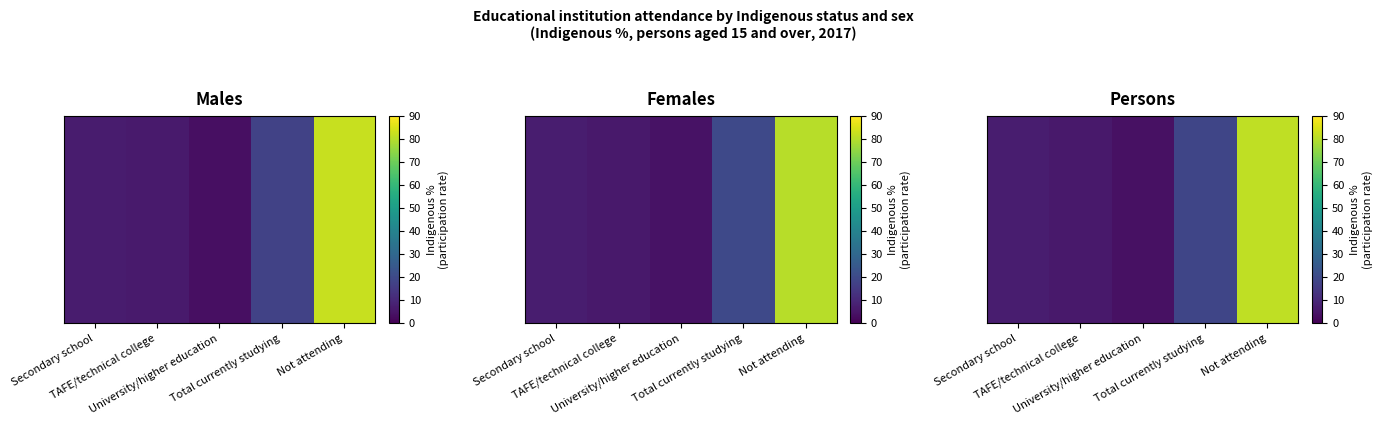

Which has a higher value, TAFE/technical college or Total currently studying?

Total currently studying